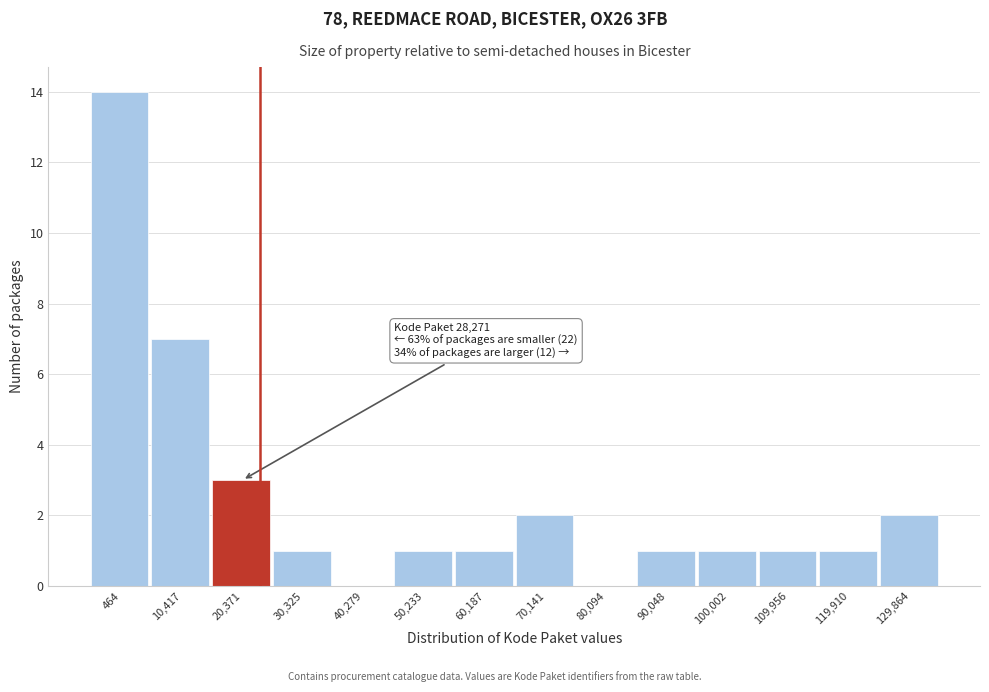

Reading right to left, transcribe all the data shown in this chart.

129,864=2	119,910=1	109,956=1	100,002=1	90,048=1	80,094=0	70,141=2	60,187=1	50,233=1	40,279=0	30,325=1	20,371=3	10,417=7	464=14